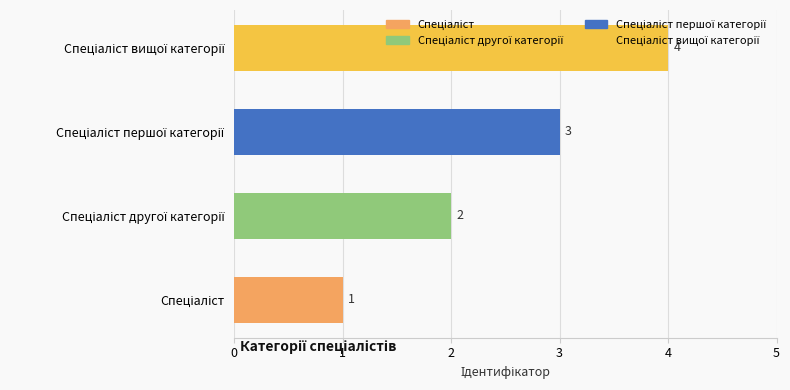

Count the values in the range 2 to 4.

3